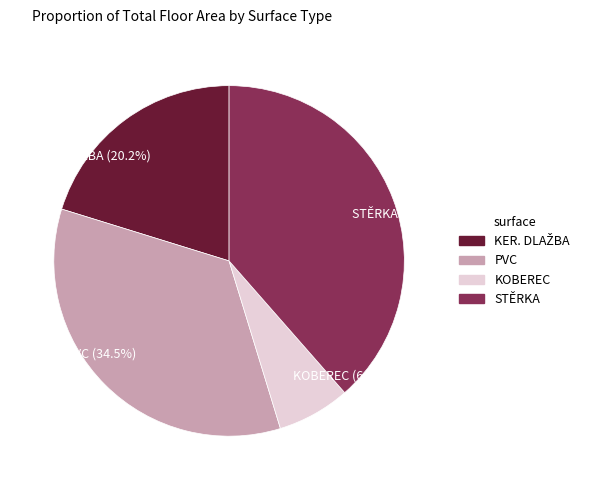

What is the largest slice in the pie chart?

STĚRKA (38.5%)